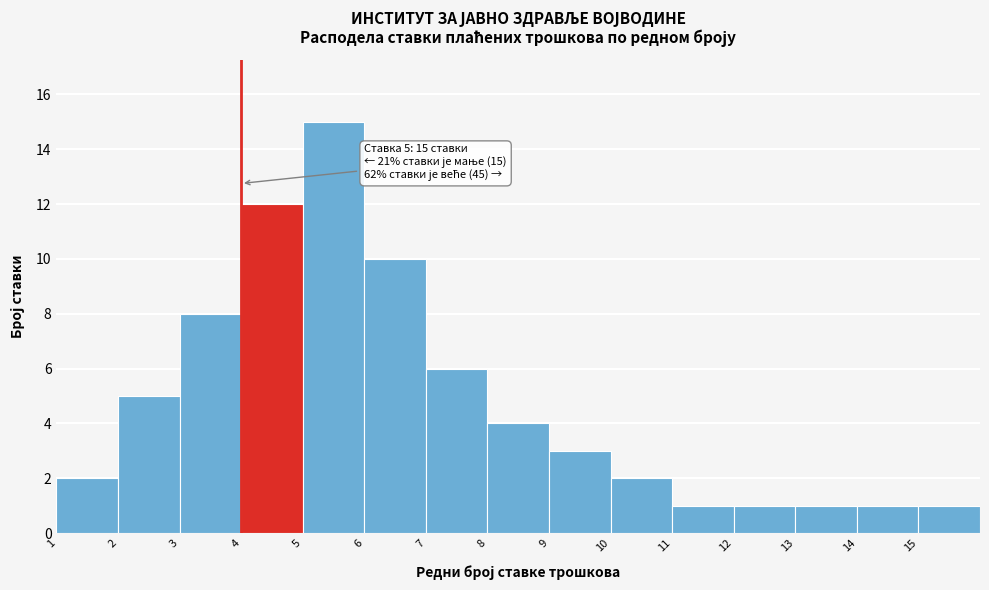

Which range on the x-axis has the tallest bar?

5 to 6